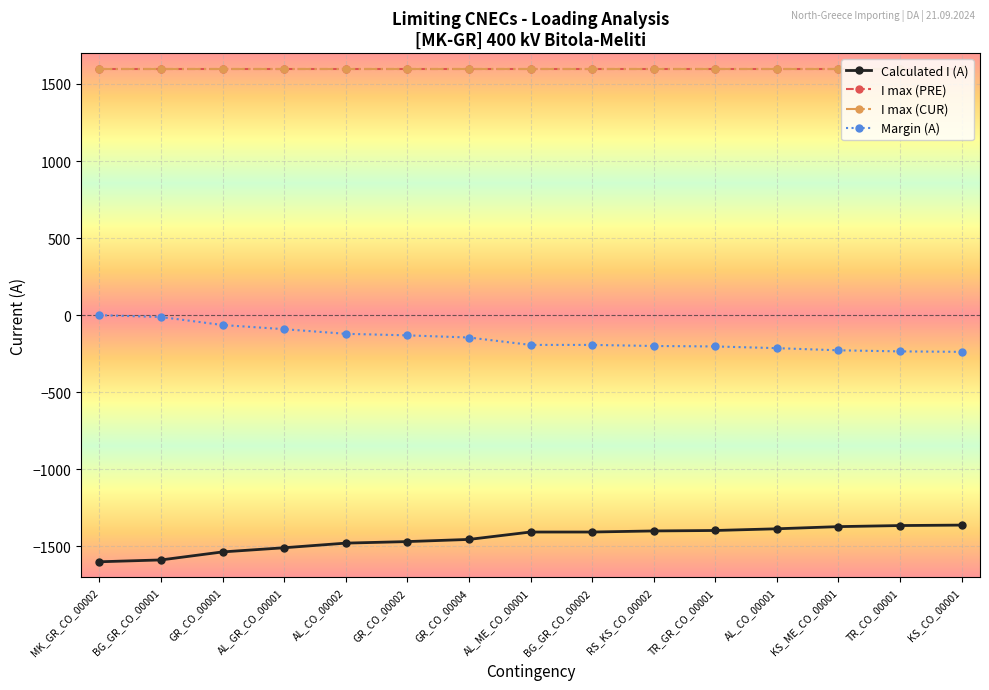

Does the chart have visible grid lines?

Yes